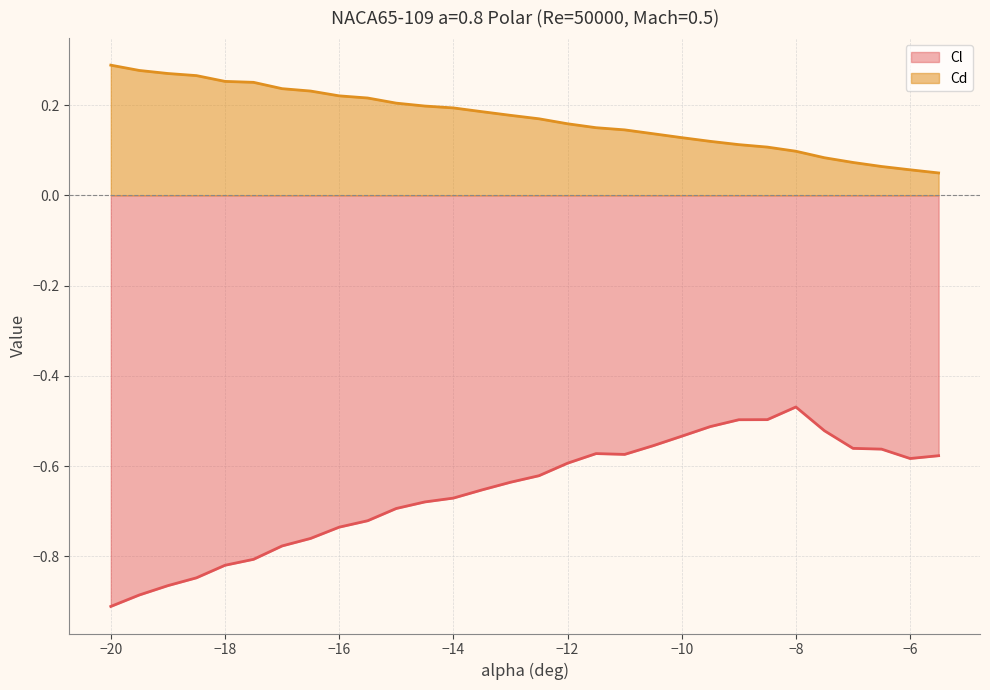

The value of Cl at -6.5 is -0.6. True or false?

True